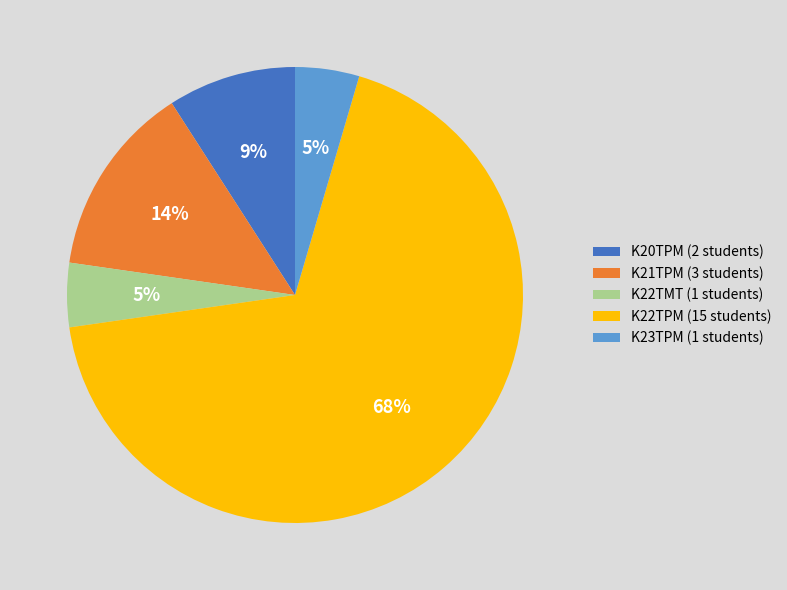

Is the sum of K22TPM (15 students) and K22TMT (1 students) greater than half?

Yes